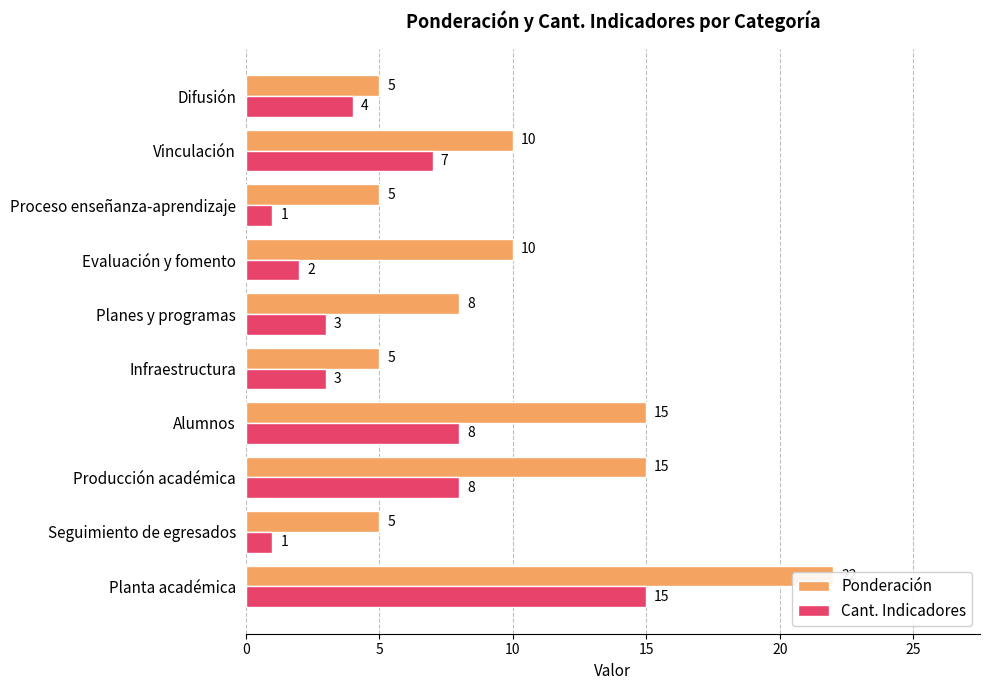

At how many categories does at least one series exceed 13?

3